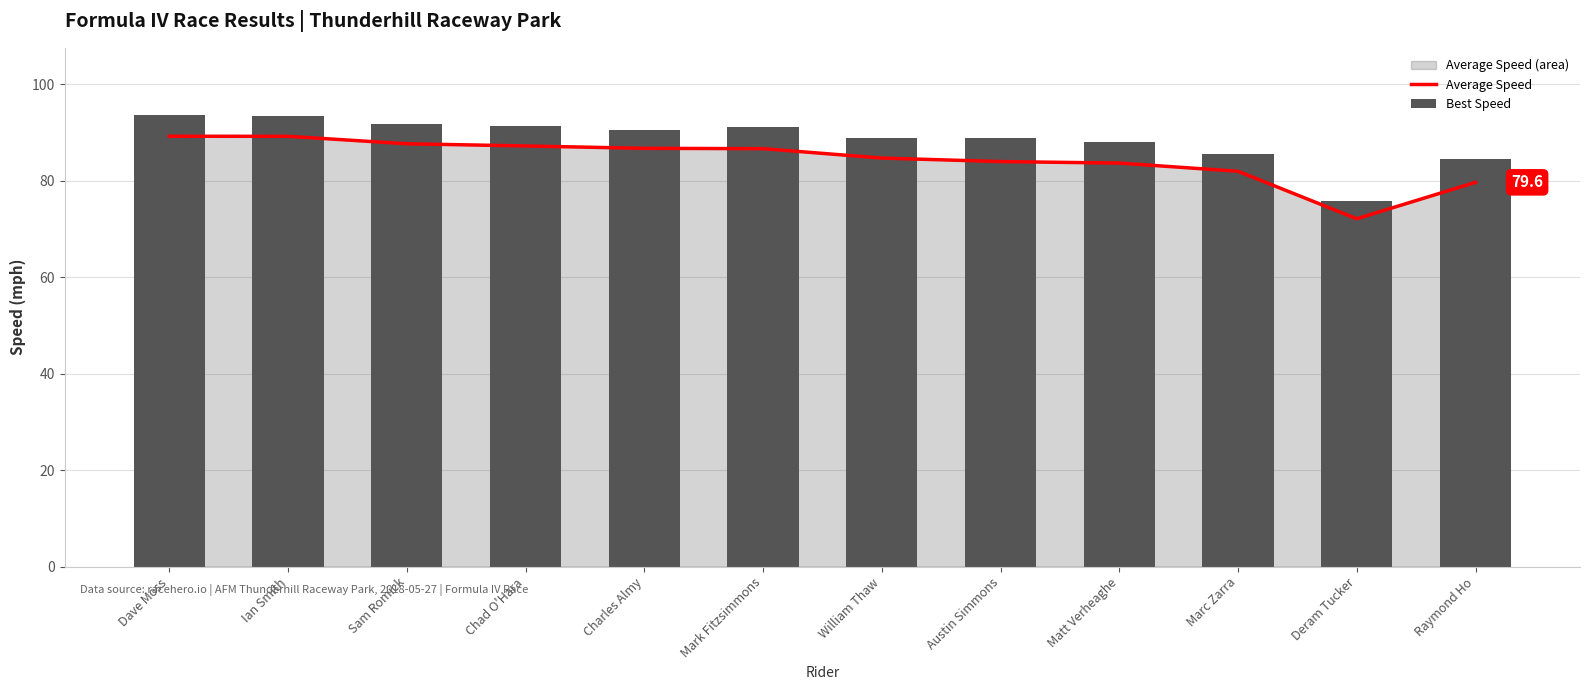

True or false: Average Speed has a value of 26.4 at Marc Zarra.

False